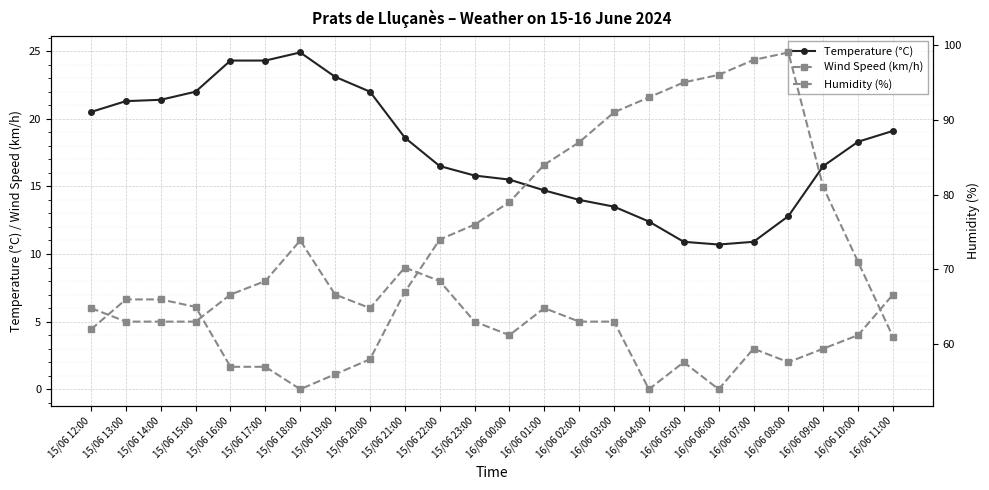

What is the sum of the Humidity (%) values at 16/06 02:00 and 15/06 14:00?

153.0